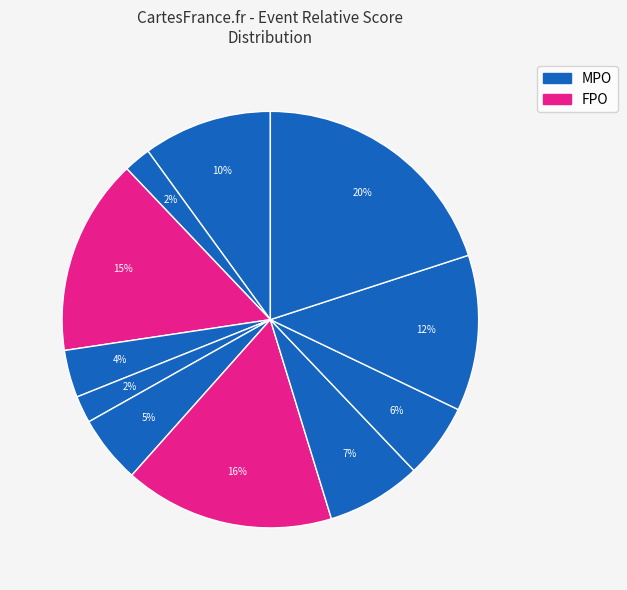

How many segments does this pie chart have?

11